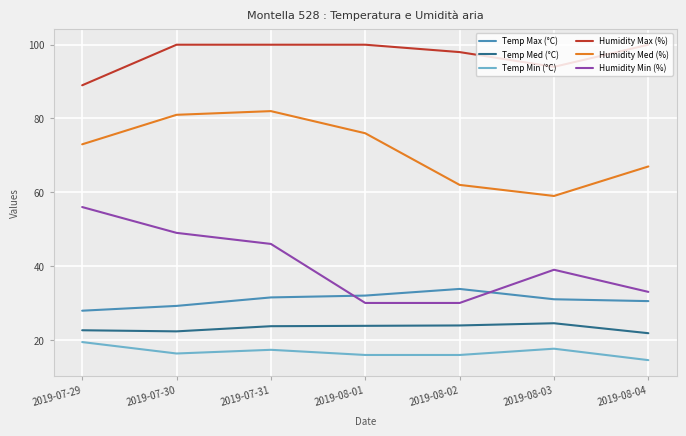

True or false: Temp Max (°C) has a value of 31.0 at 2019-08-03.

True